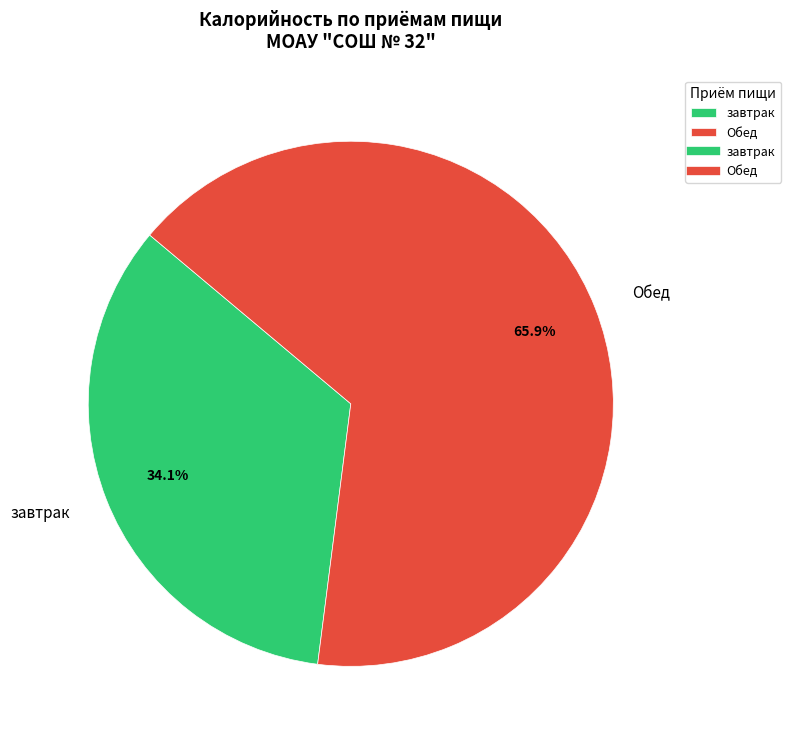

Count the number of slices in the pie.

2